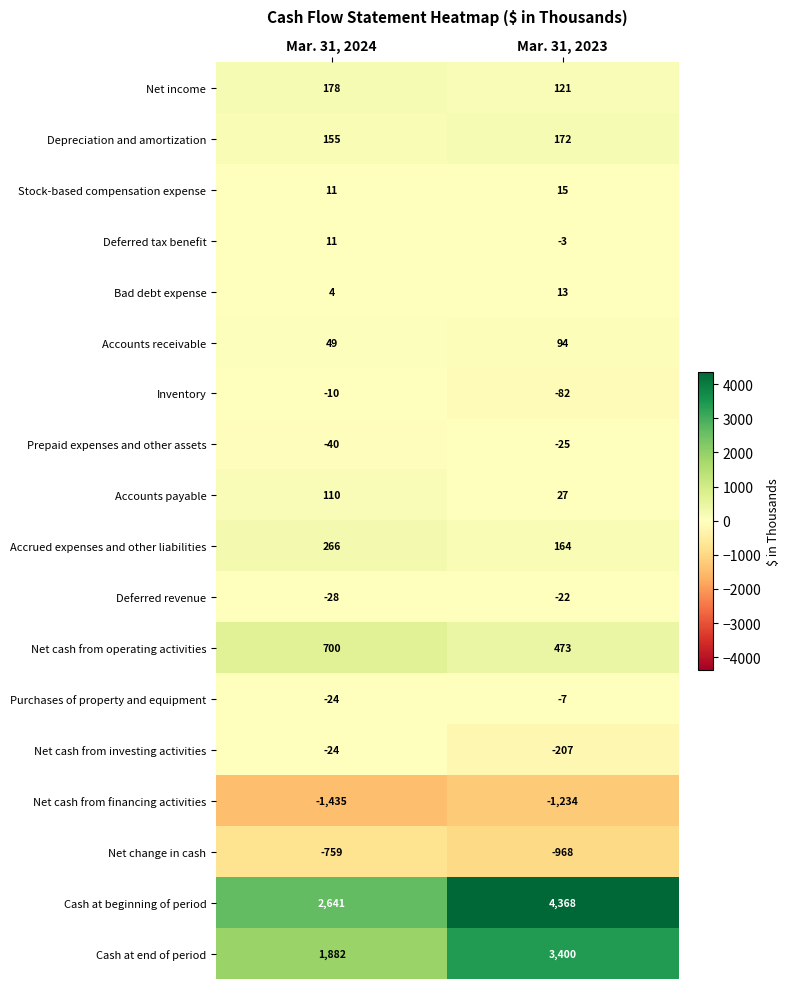

Where is Stock-based compensation expense nearest to the value 13?

Mar. 31, 2024